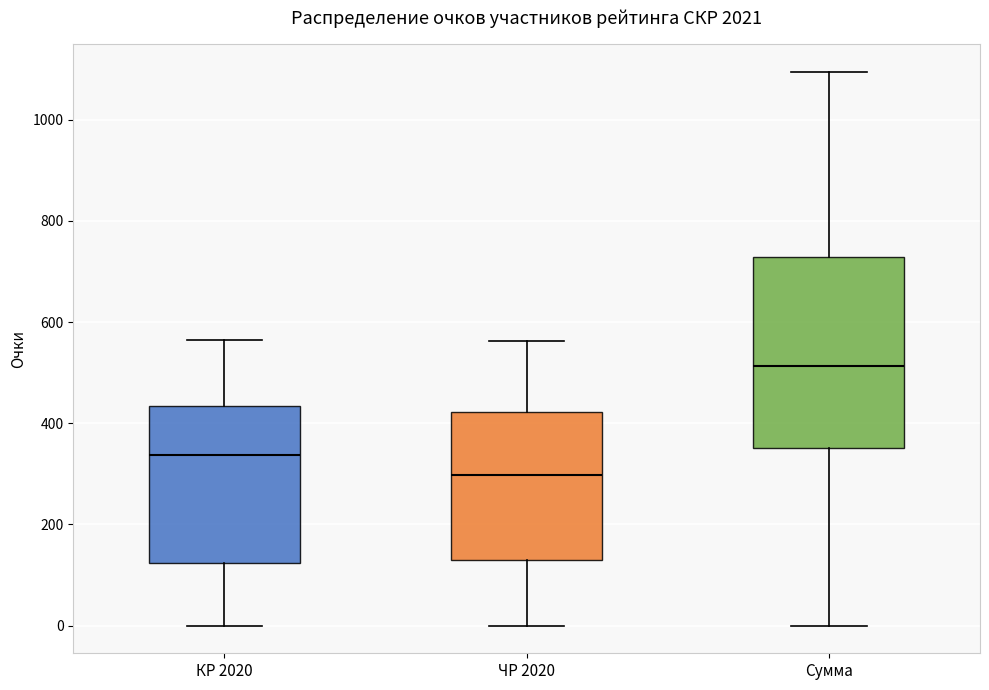

Which box is the tallest, from its lower edge to its upper edge?

Сумма